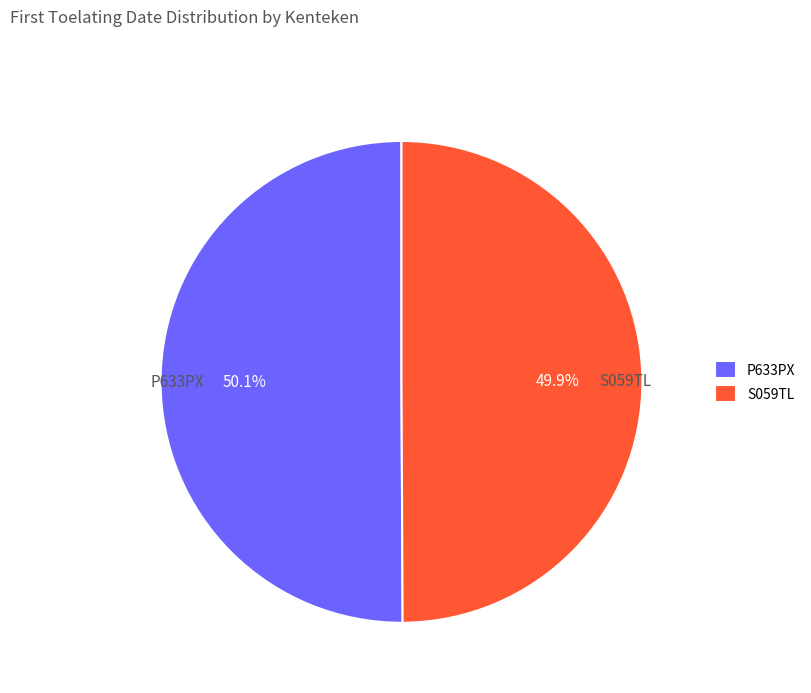

Combined, what portion of the pie is S059TL and P633PX?

100.0%